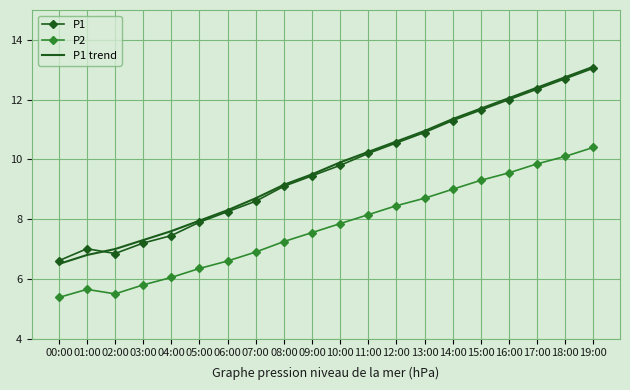

Which category has the lowest value in the P1 trend series?

00:00